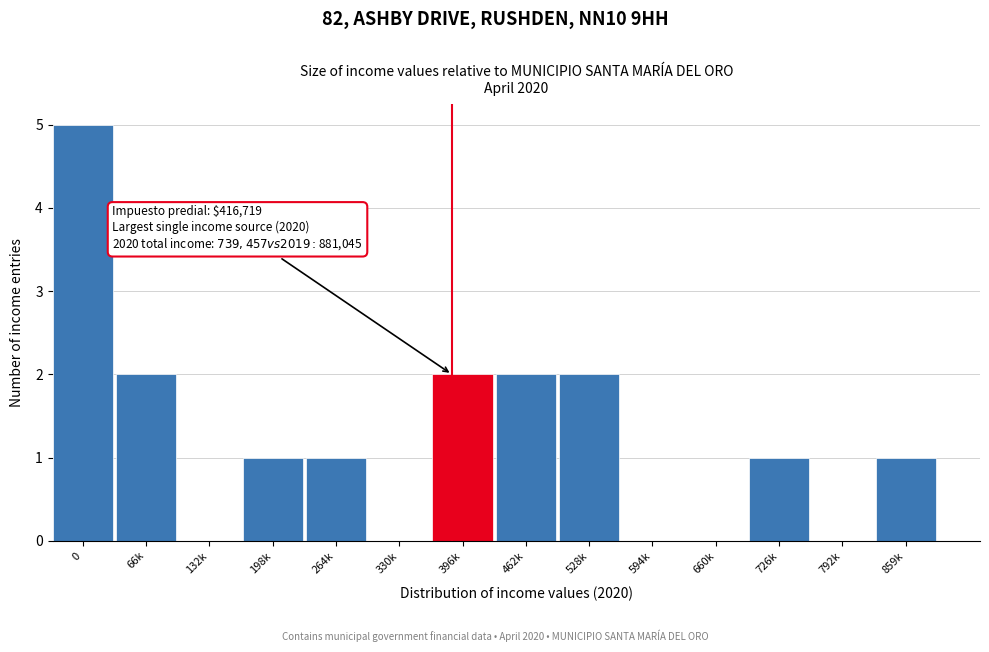

Reading left to right, list all the values displayed in this chart.

0=5	66k=2	132k=0	198k=1	264k=1	330k=0	396k=2	462k=2	528k=2	594k=0	660k=0	726k=1	792k=0	859k=1